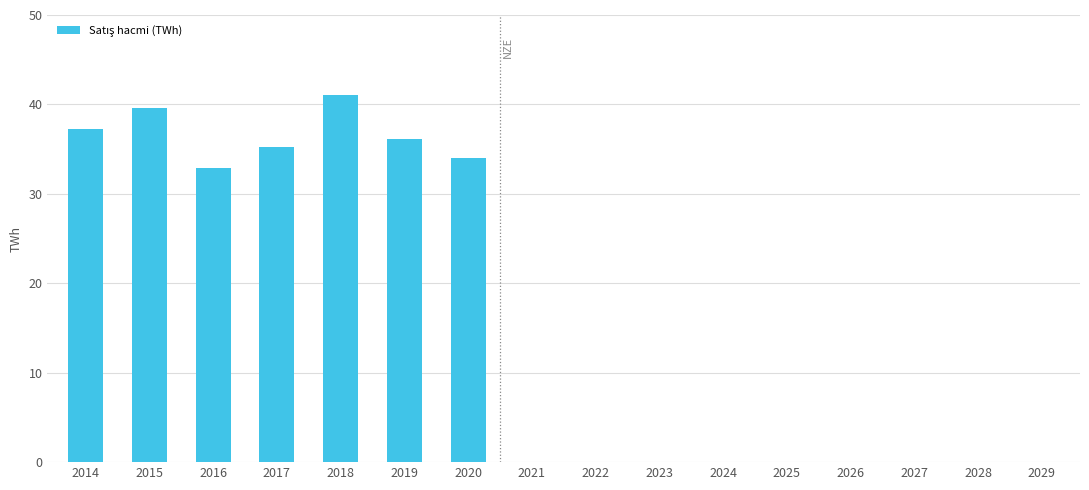

Which has a higher value, 2018 or 2019?

2018